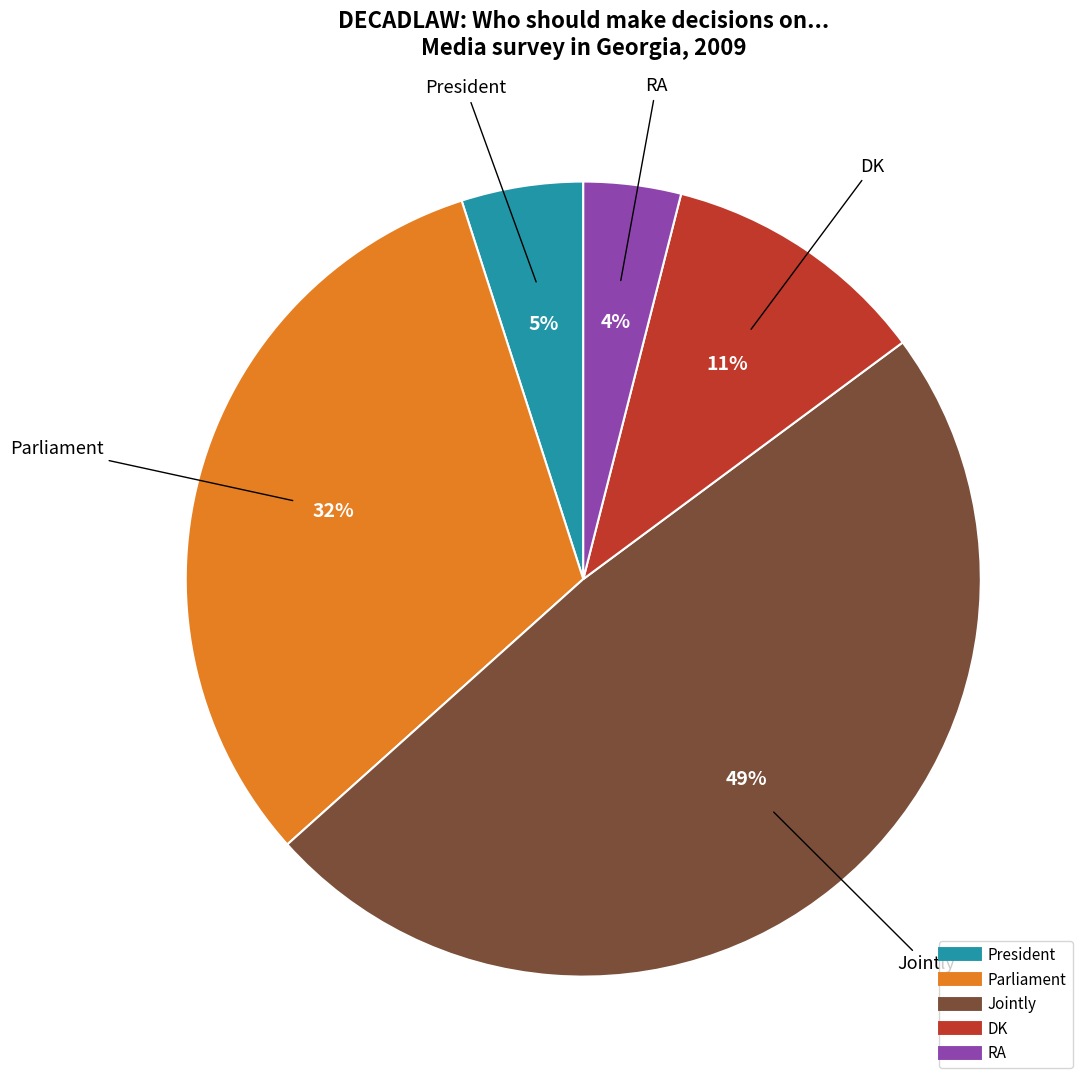

Does Jointly account for over 50% of the chart?

No